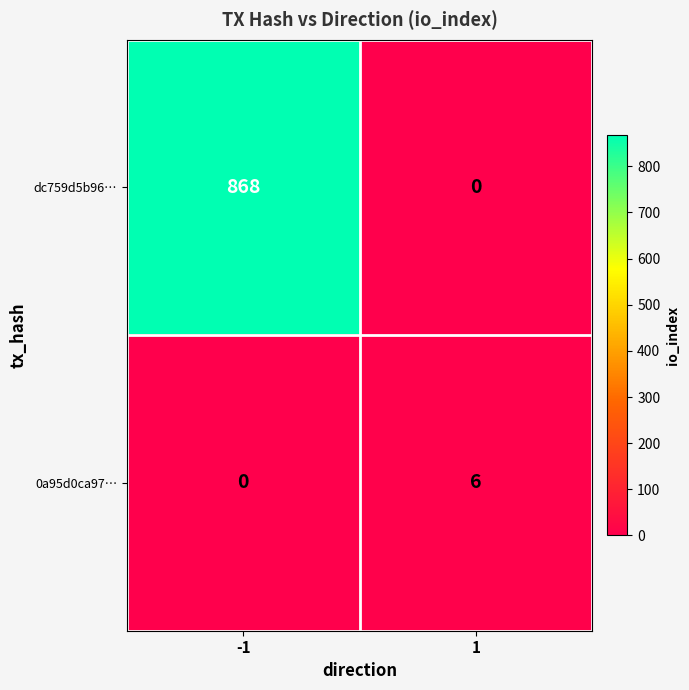

Which label corresponds to the largest value in the chart?

-1